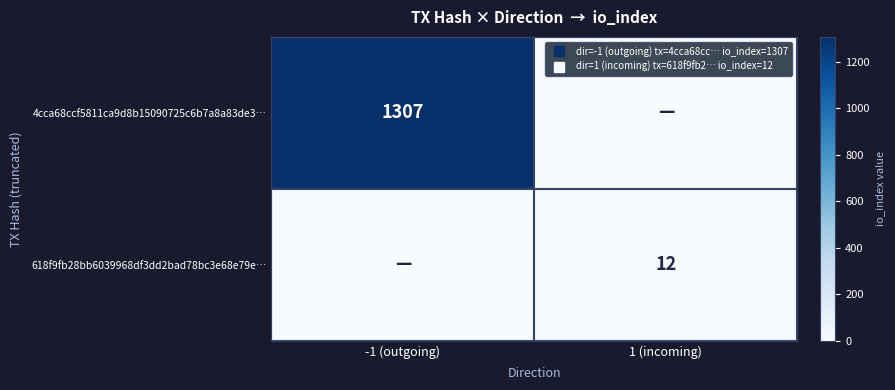

At -1 (outgoing), list the series in order from largest to smallest.

4cca68ccf5811ca9d8b15090725c6b7a8a83de3…, 618f9fb28bb6039968df3dd2bad78bc3e68e79e…